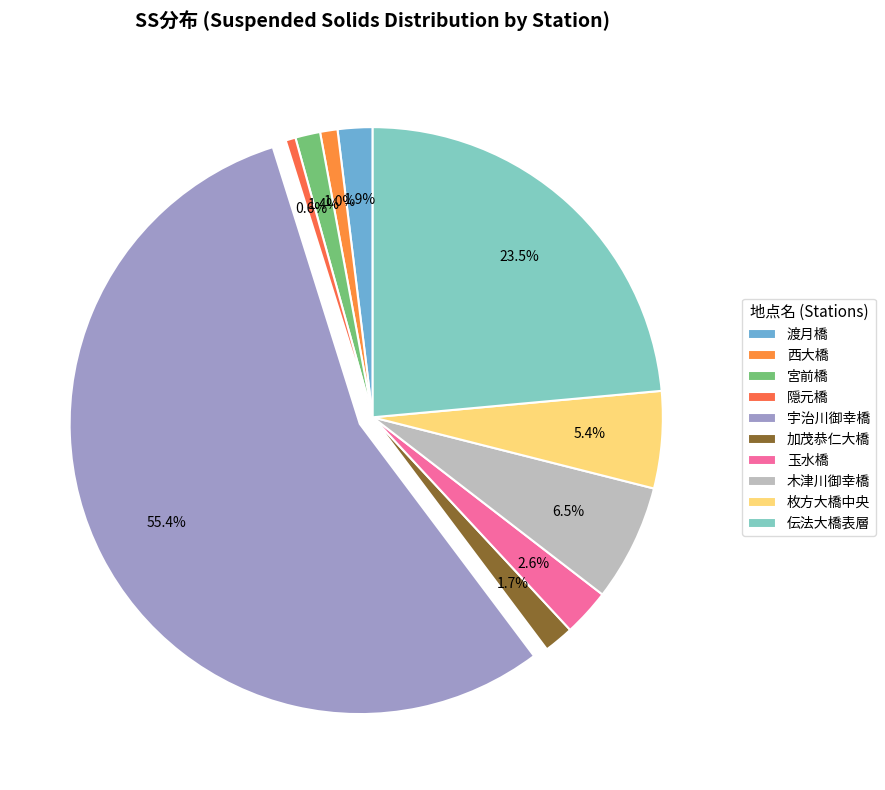

To the nearest percent, what is the difference between the largest and smallest slice percentages?

55%